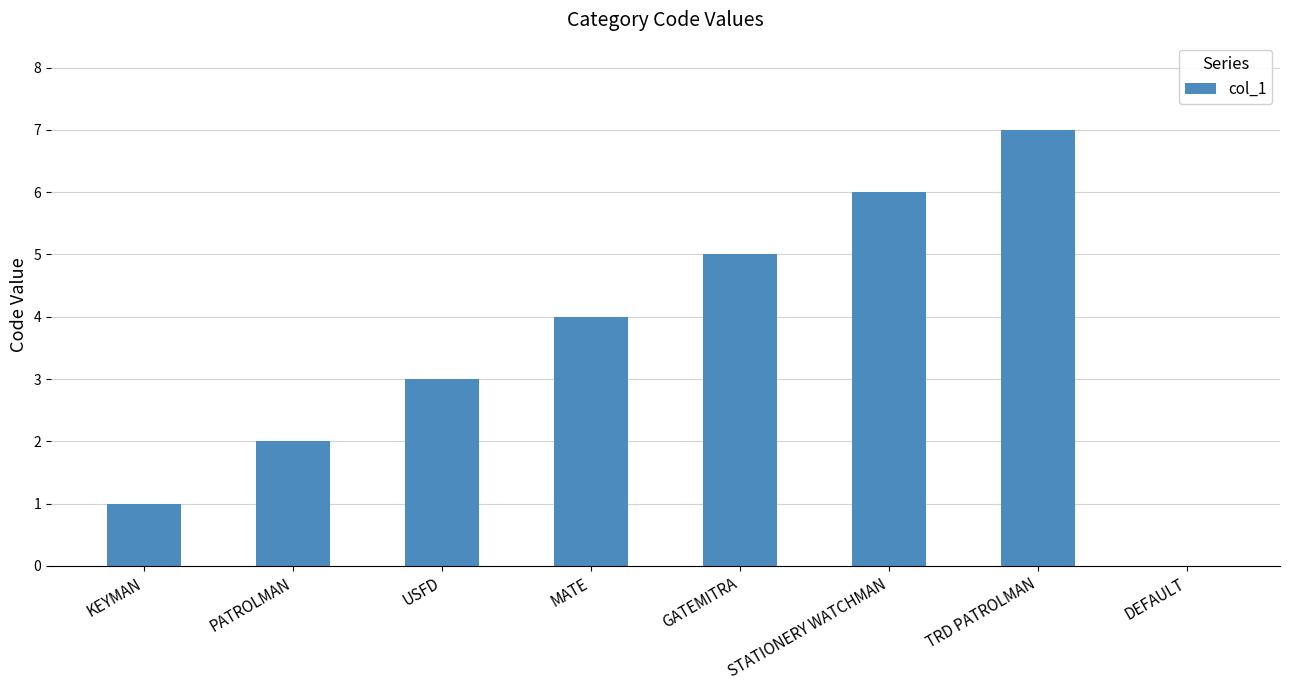

Are the bars horizontal?

No